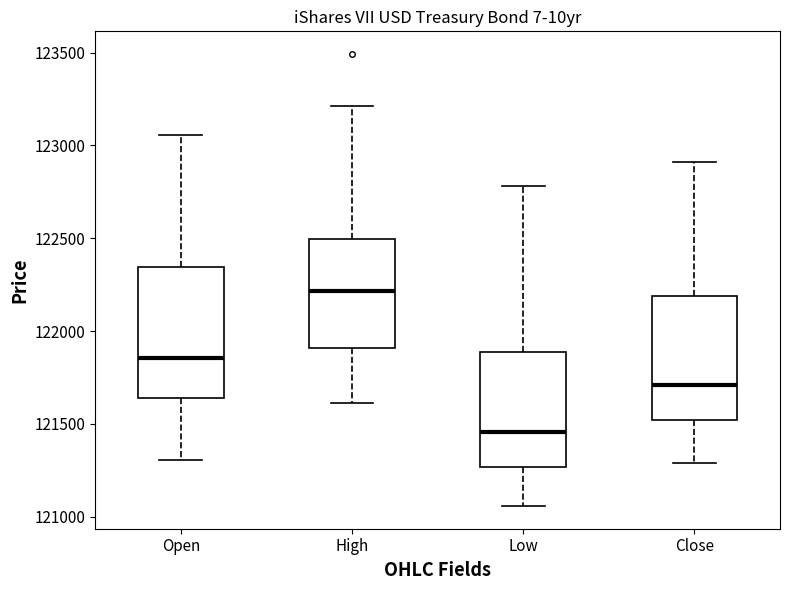

Reading left to right, read every box against the y-axis: the position of its median line, the range the box covers, and the ends of its whiskers. The values are not printed on the chart, so give them approximately, as read against the axis.

Open: median 121850, box 121650 to 122350, whiskers 121300 to 123050
High: median 122200, box 121900 to 122500, whiskers 121600 to 123200
Low: median 121450, box 121250 to 121900, whiskers 121050 to 122800
Close: median 121700, box 121500 to 122200, whiskers 121300 to 122900